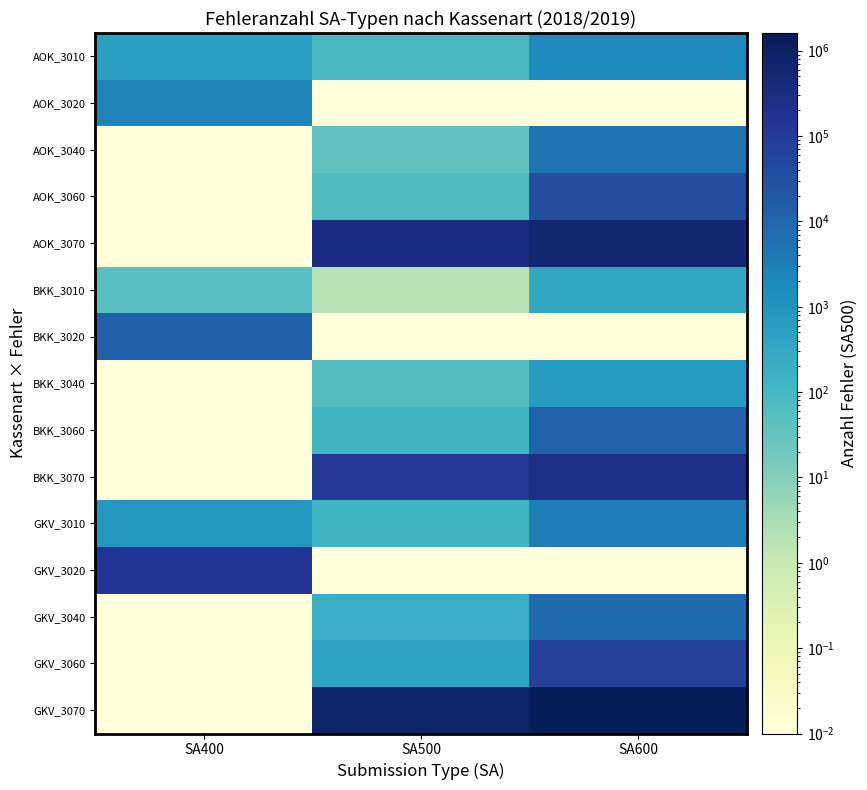

Which series has the largest total across all categories?

GKV_3070